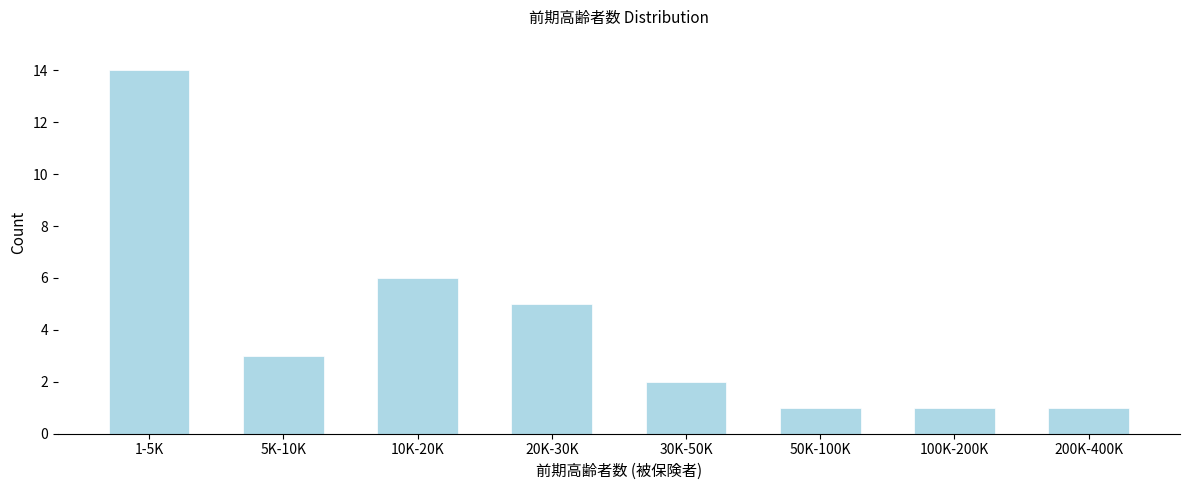

Reading left to right, transcribe all the data shown in this chart.

14	3	6	5	2	1	1	1